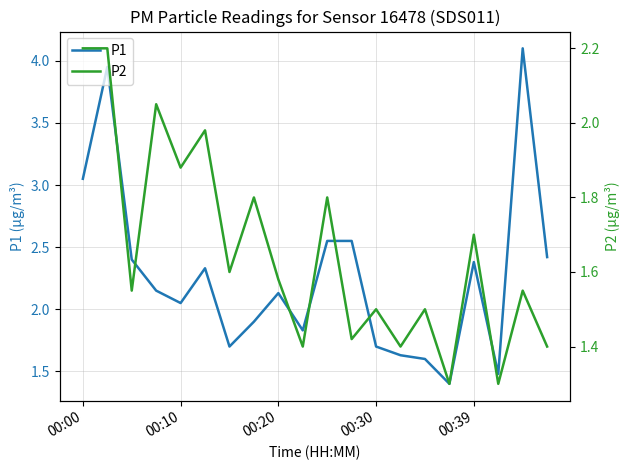

In P1, how many points are lower than both neighbors (excluding endpoints)?

5